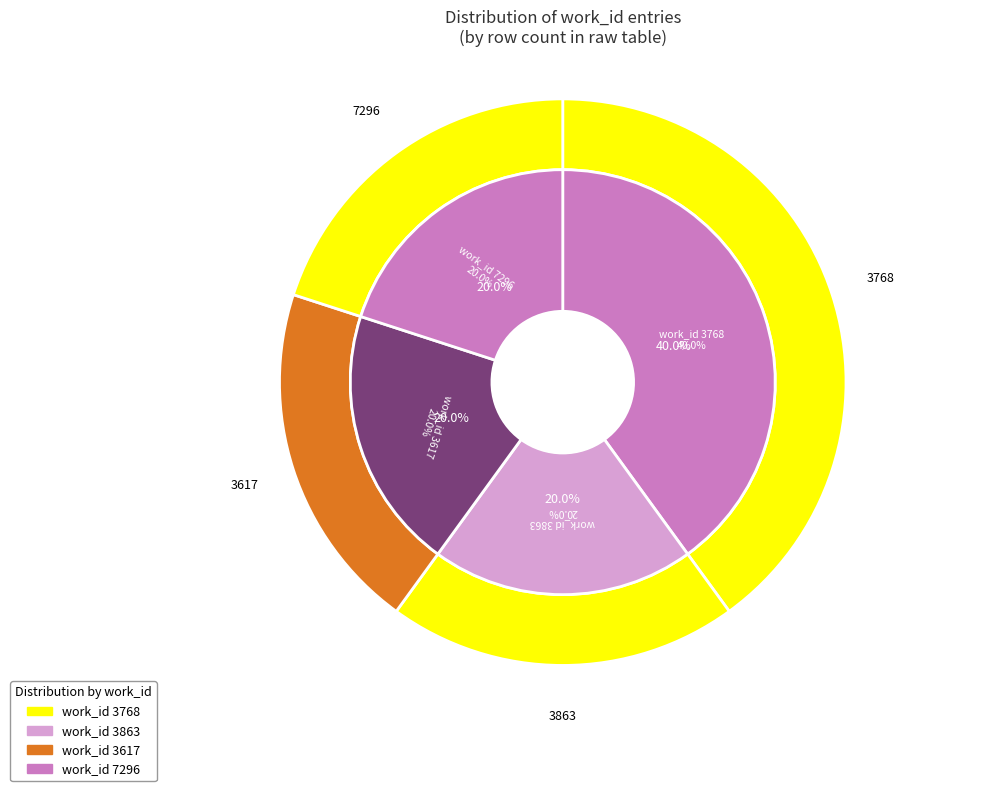

How many slices are in this pie chart?

4